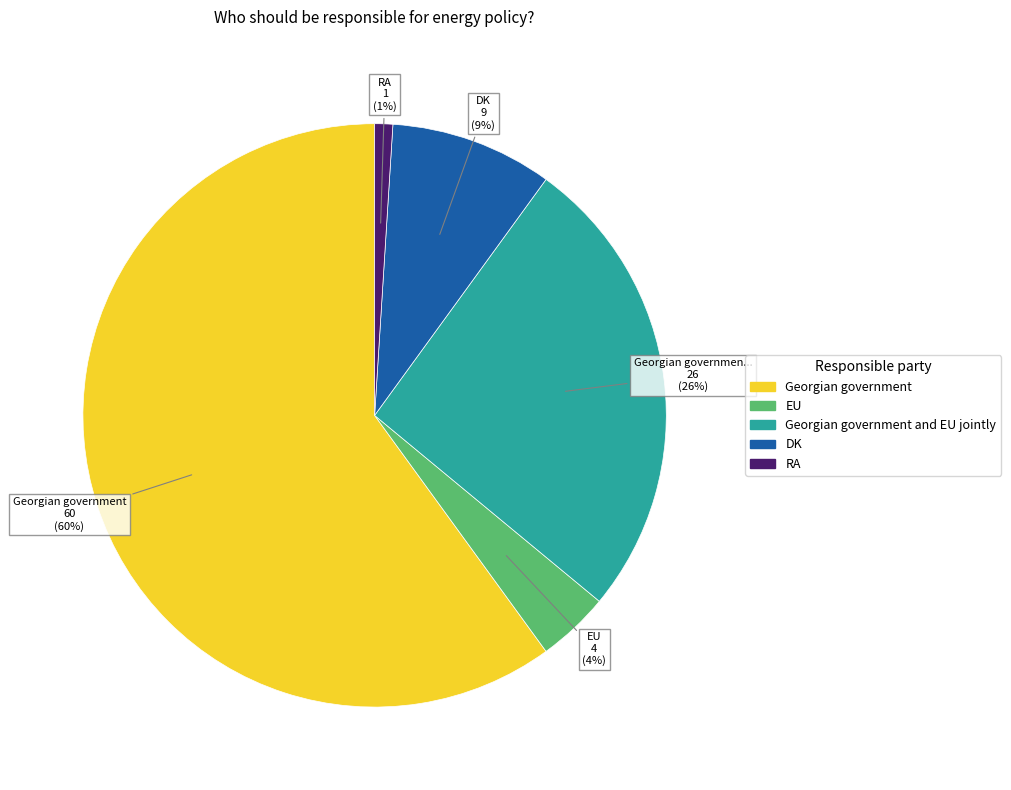

Is there any slice that represents more than half of the pie?

Yes